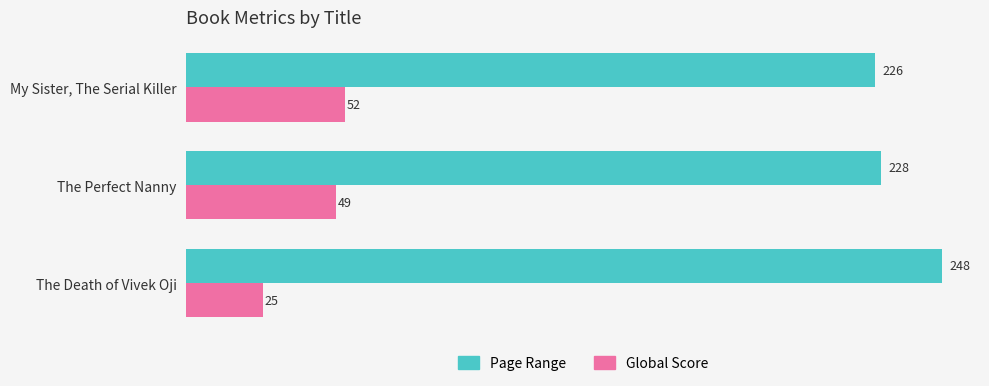

Which series has the largest range (max minus min)?

Global Score